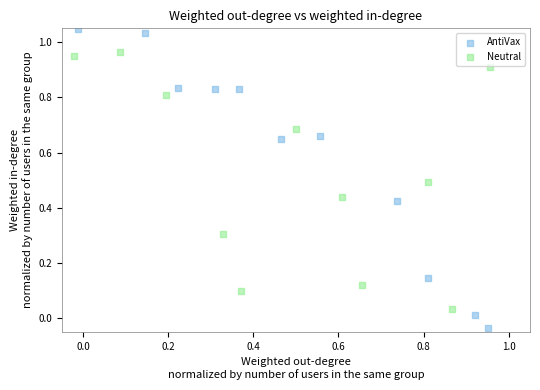

Which series reaches the maximum Y coordinate?

AntiVax